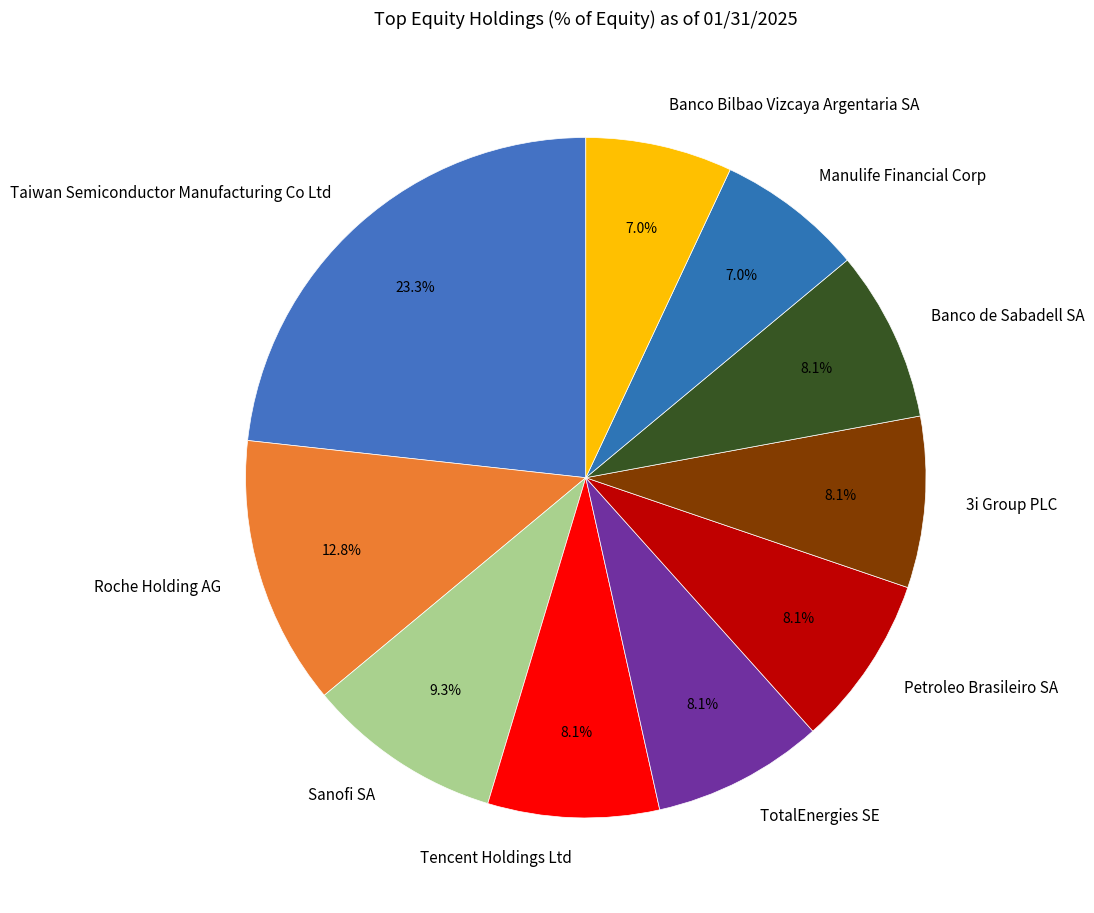

Does 3i Group PLC represent more than half of the total?

No